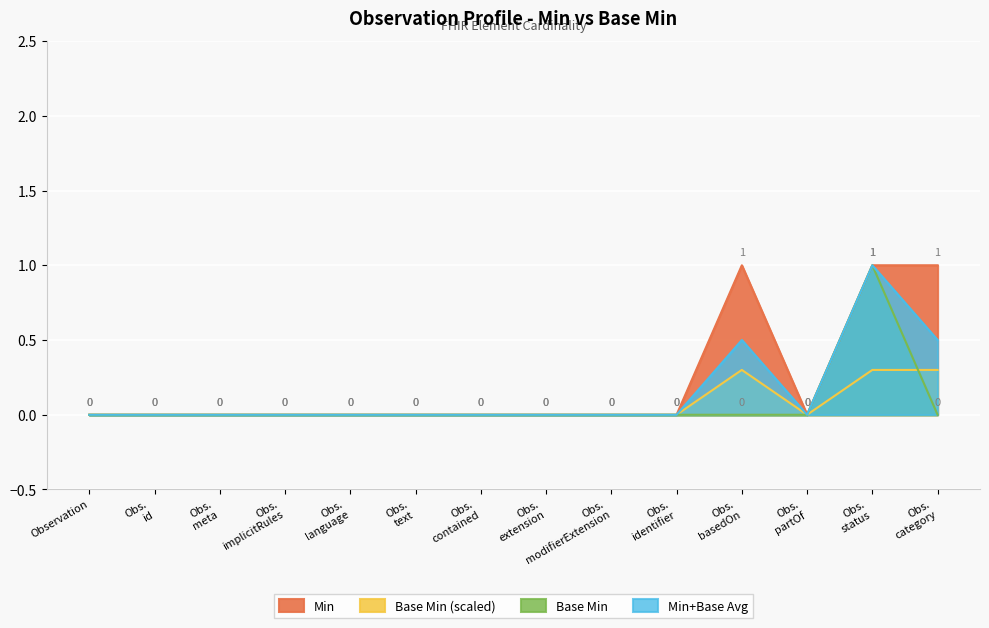

How many values in the Base Min series exceed 0?

1